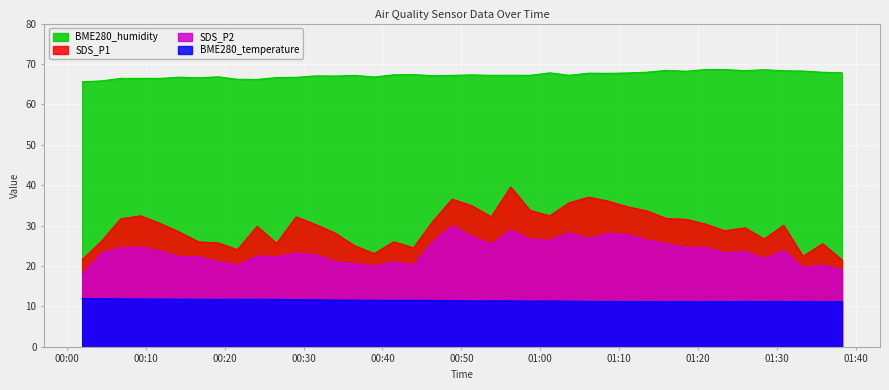

Which series has the largest total across all categories?

BME280_humidity